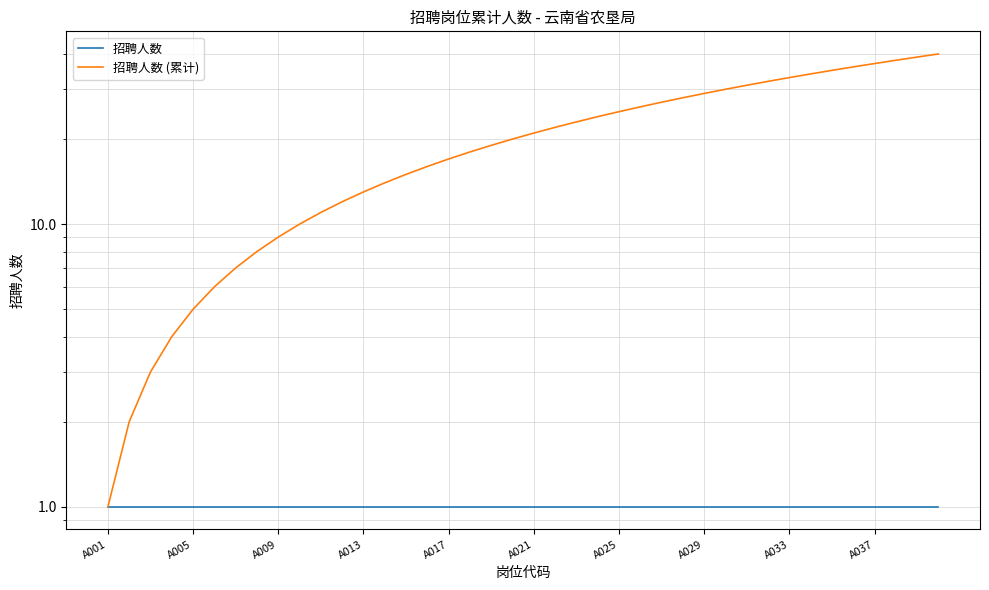

Rank the series by their maximum value, from highest to lowest.

招聘人数 (累计), 招聘人数